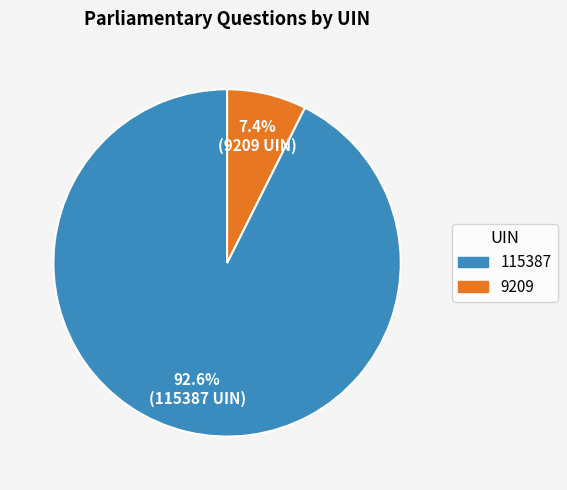

To the nearest percent, what is the difference between the 9209 and 115387 slice percentages?

85%